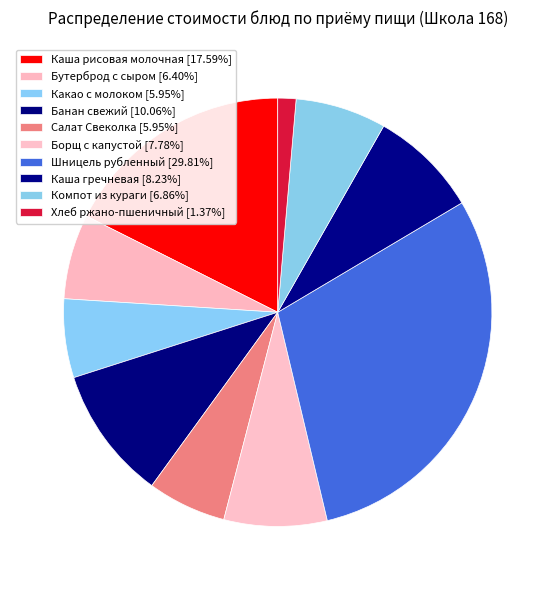

To the nearest percent, what is the combined percentage of Какао с молоком and Компот из кураги?

13%